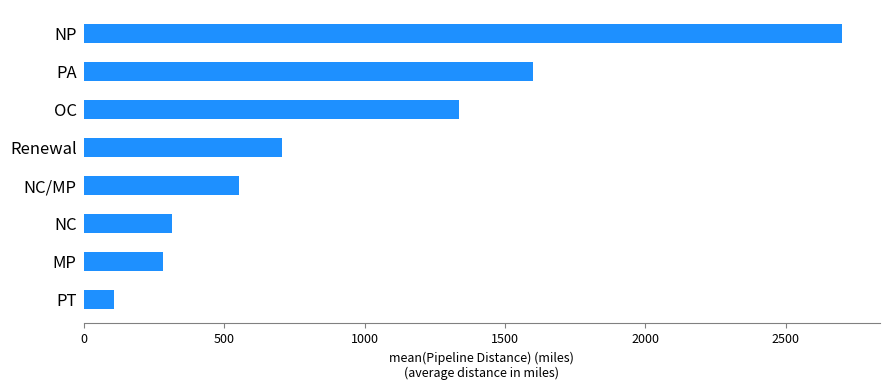

Rank the categories by value from lowest to highest.

PT, MP, NC, NC/MP, Renewal, OC, PA, NP